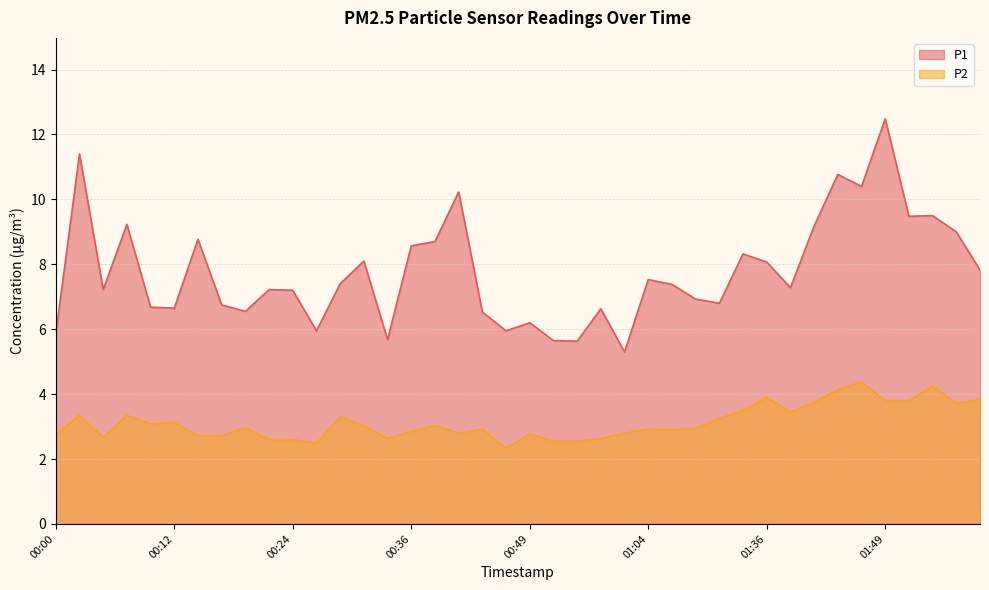

Reading left to right, list all the values displayed in this chart.

P1: 5.8	11.4	7.2	9.2	6.7	6.7	8.8	6.8	6.5	7.2	7.2	6.0	7.4	8.1	5.7	8.6	8.7	10.2	6.5	6.0	6.2	5.7	5.6	6.6	5.3	7.5	7.4	6.9	6.8	8.3	8.1	7.3	9.2	10.8	10.4	12.5	9.5	9.5	9.0	7.8
P2: 2.8	3.4	2.7	3.4	3.1	3.1	2.7	2.7	3.0	2.6	2.6	2.5	3.3	3.0	2.6	2.9	3.0	2.8	2.9	2.3	2.8	2.5	2.5	2.6	2.8	2.9	2.9	3.0	3.2	3.5	3.9	3.5	3.8	4.1	4.4	3.8	3.8	4.2	3.7	3.8